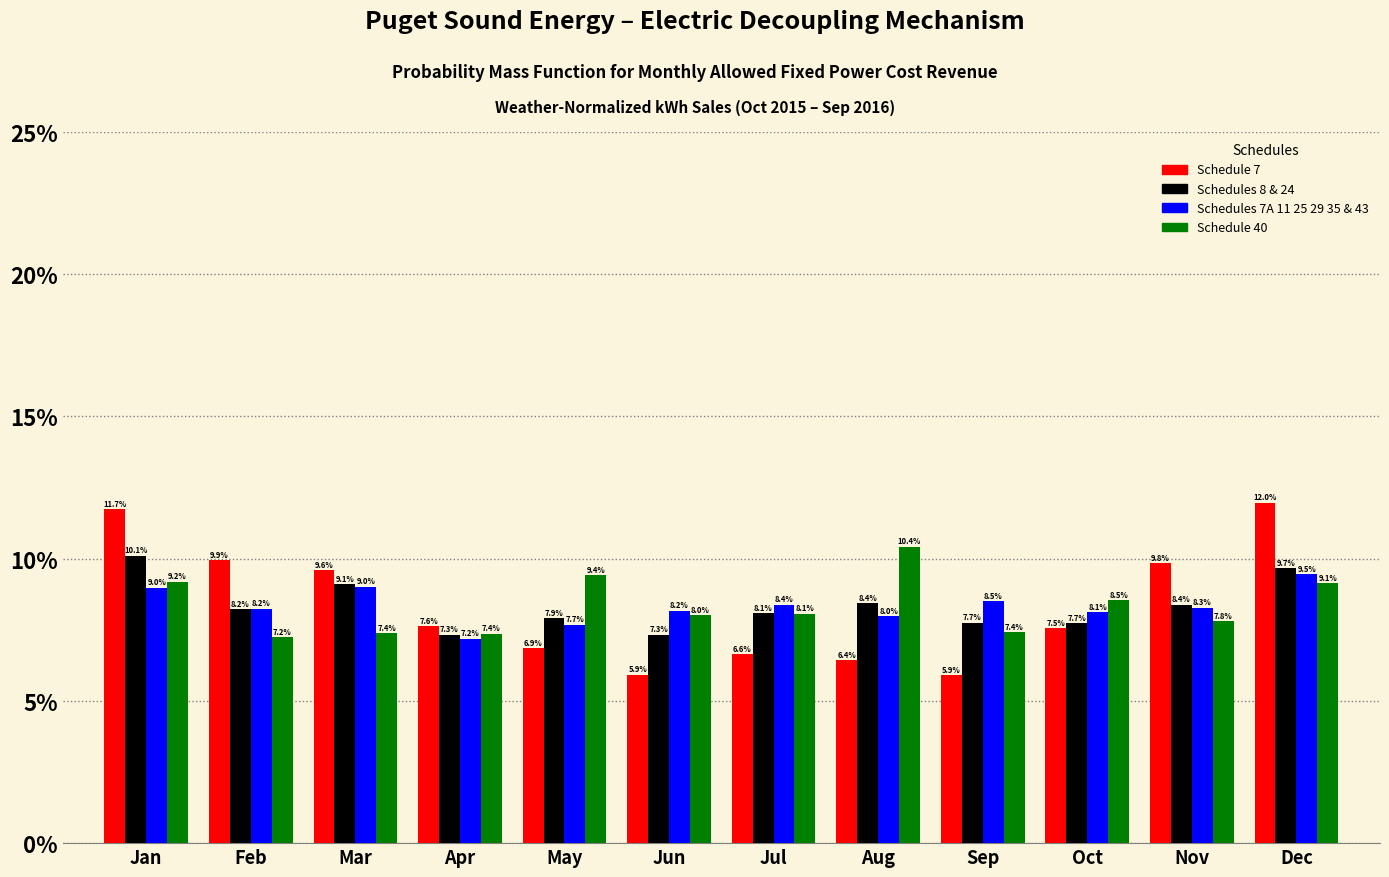

Reading right to left, extract all data points from this chart.

Schedule 7: Dec=12.0	Nov=9.8	Oct=7.5	Sep=5.9	Aug=6.4	Jul=6.6	Jun=5.9	May=6.9	Apr=7.6	Mar=9.6	Feb=9.9	Jan=11.7
Schedules 8 & 24: Dec=9.7	Nov=8.4	Oct=7.7	Sep=7.7	Aug=8.4	Jul=8.1	Jun=7.3	May=7.9	Apr=7.3	Mar=9.1	Feb=8.2	Jan=10.1
Schedules 7A 11 25 29 35 & 43: Dec=9.5	Nov=8.3	Oct=8.1	Sep=8.5	Aug=8.0	Jul=8.4	Jun=8.2	May=7.7	Apr=7.2	Mar=9.0	Feb=8.2	Jan=9.0
Schedule 40: Dec=9.1	Nov=7.8	Oct=8.5	Sep=7.4	Aug=10.4	Jul=8.1	Jun=8.0	May=9.4	Apr=7.4	Mar=7.4	Feb=7.2	Jan=9.2